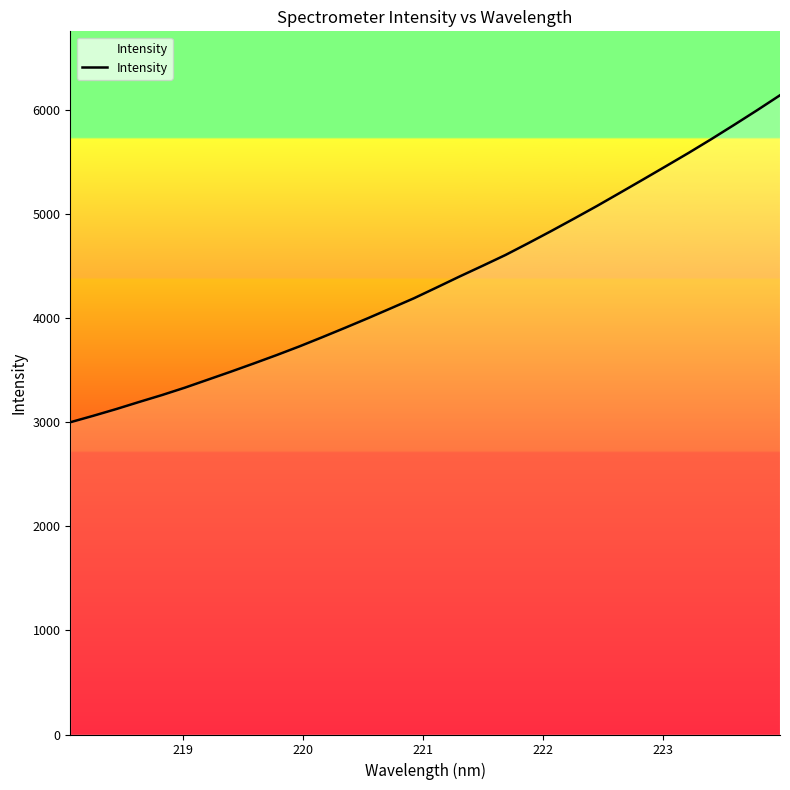

What is the smallest value displayed?

2998.3